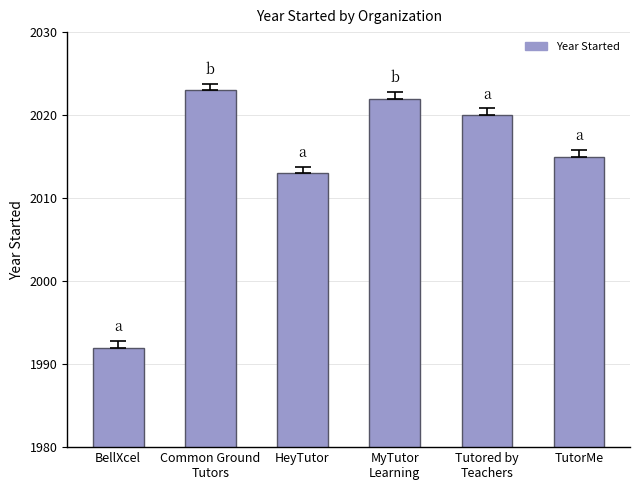

What is the change in value from Common Ground
Tutors to MyTutor
Learning?

-1